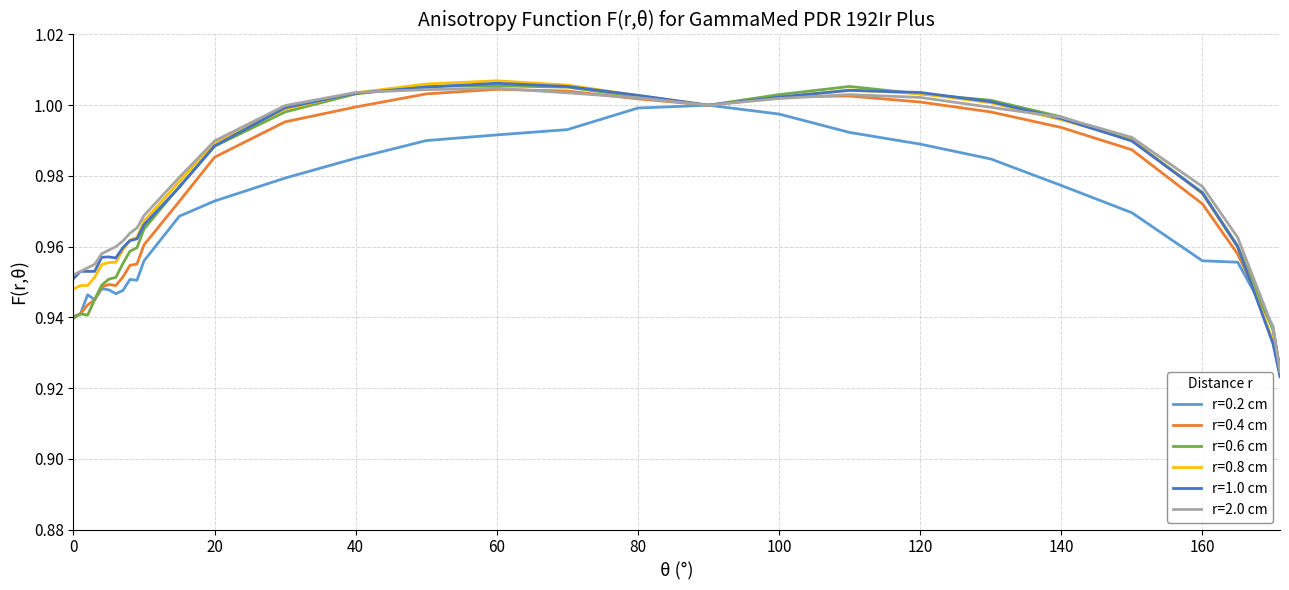

Which series has the widest spread of values?

r=1.0 cm